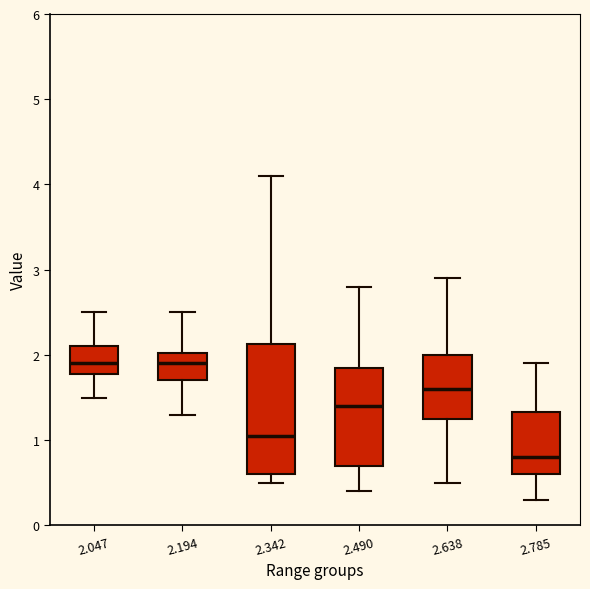

Reading left to right, transcribe this box plot: for each box, give where its median line is, the range the box spans, and where its two whiskers end, as read against the y-axis. The values are not printed on the chart, so give them approximately, as read against the axis.

2.047: median 1.9, box 1.8 to 2.1, whiskers 1.5 to 2.5
2.194: median 1.9, box 1.7 to 2.0, whiskers 1.3 to 2.5
2.342: median 1.1, box 0.6 to 2.1, whiskers 0.5 to 4.1
2.490: median 1.4, box 0.7 to 1.9, whiskers 0.4 to 2.8
2.638: median 1.6, box 1.3 to 2.0, whiskers 0.5 to 2.9
2.785: median 0.8, box 0.6 to 1.3, whiskers 0.3 to 1.9